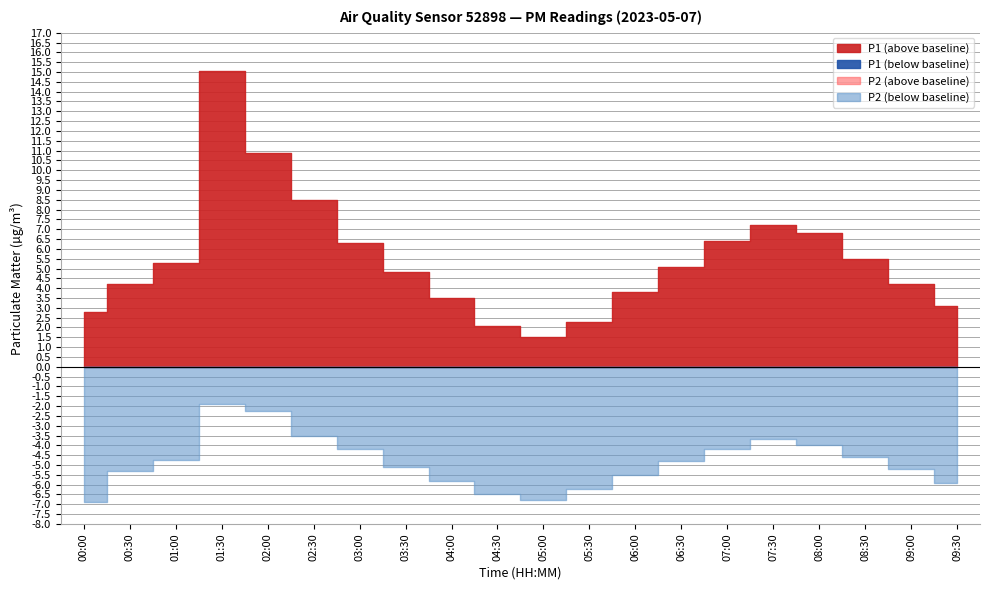

Which label corresponds to the largest value in the chart?

01:30